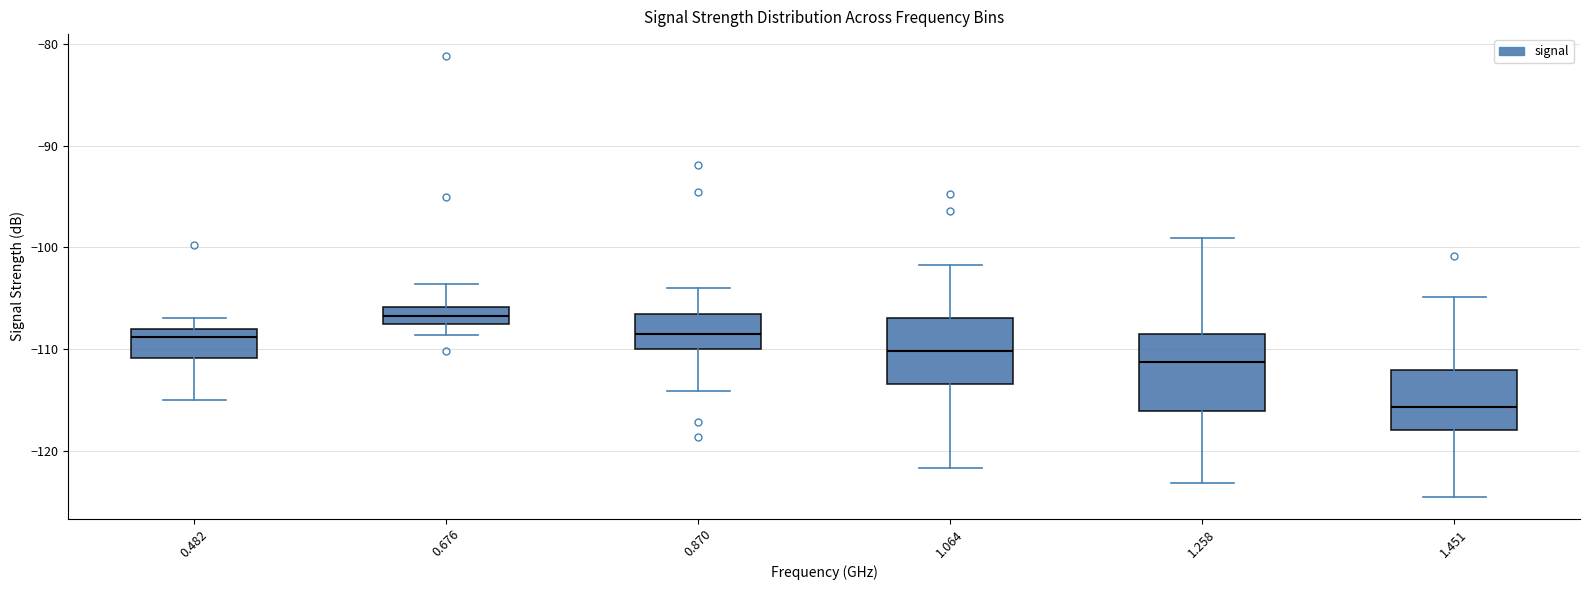

Reading left to right, read every box against the y-axis: the position of its median line, the range the box covers, and the ends of its whiskers. The values are not printed on the chart, so give them approximately, as read against the axis.

0.482: median -109, box -111 to -108, whiskers -115 to -107
0.676: median -107, box -108 to -106, whiskers -109 to -104
0.870: median -108, box -110 to -107, whiskers -114 to -104
1.064: median -110, box -113 to -107, whiskers -122 to -102
1.258: median -111, box -116 to -108, whiskers -123 to -99
1.451: median -116, box -118 to -112, whiskers -124 to -105